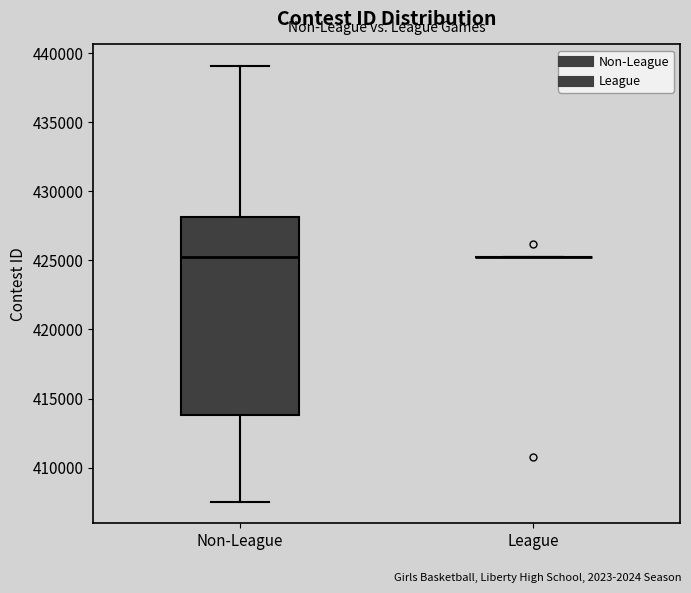

Comparing the boxes themselves (not the whiskers), which one is the tallest?

Non-League